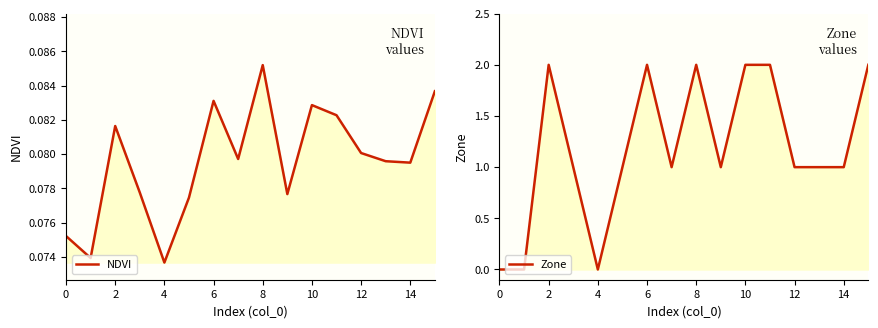

Is it true that NDVI equals 0.1 at 2?

True